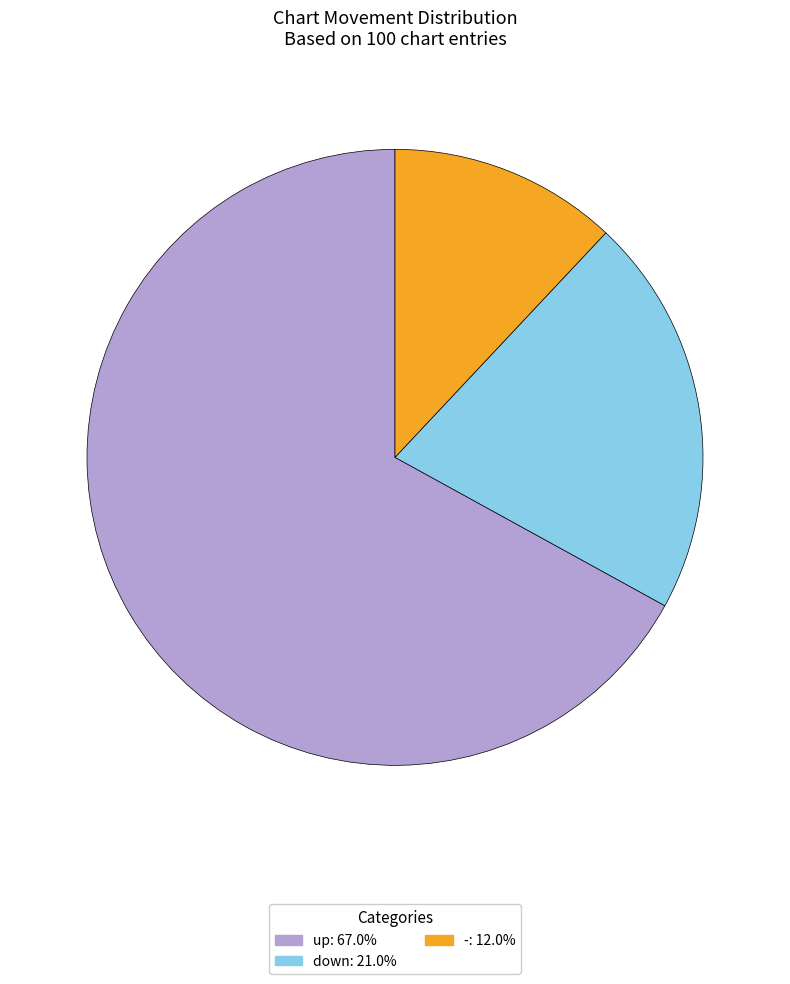

Rank the categories by value from lowest to highest.

-, down, up